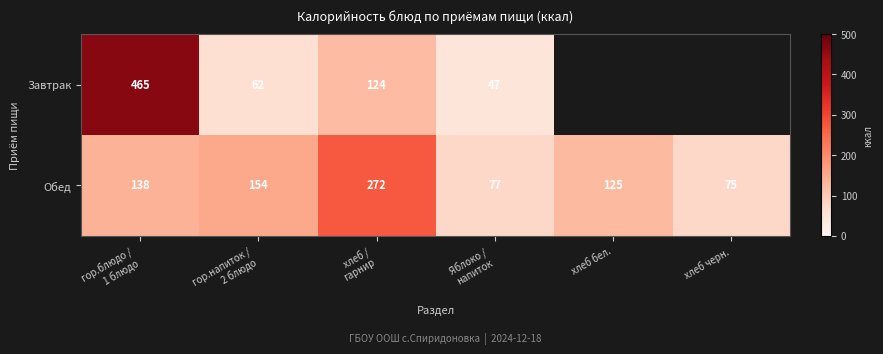

What is the maximum value for Обед?

272